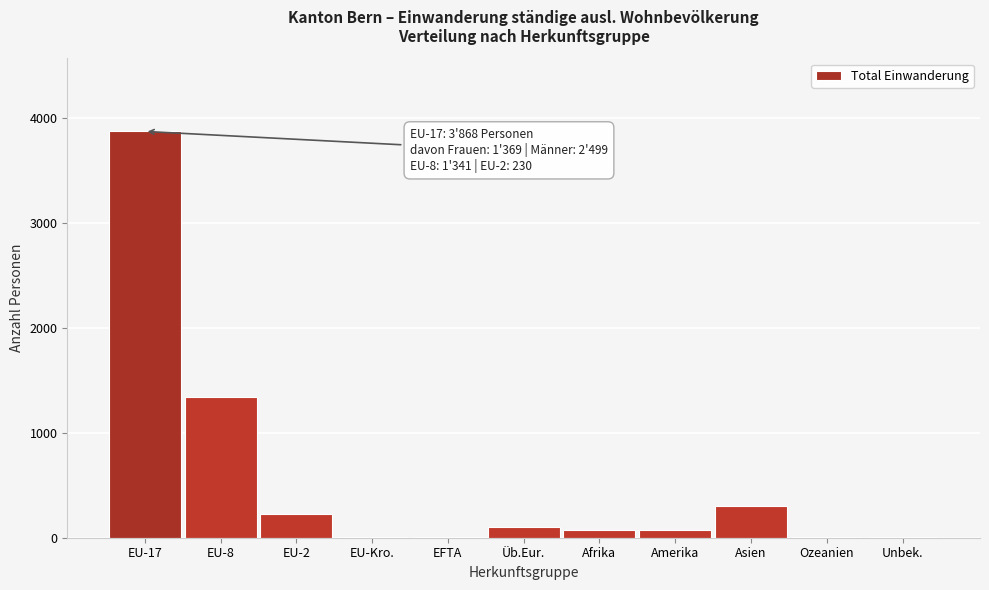

What is the sum of all values?

6017